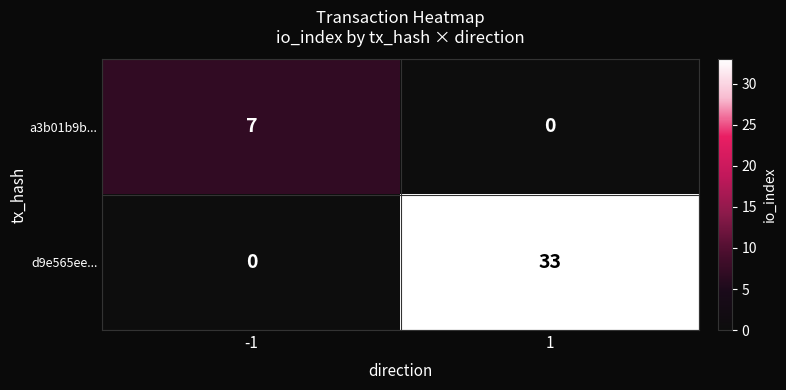

How many series are shown in this chart?

2